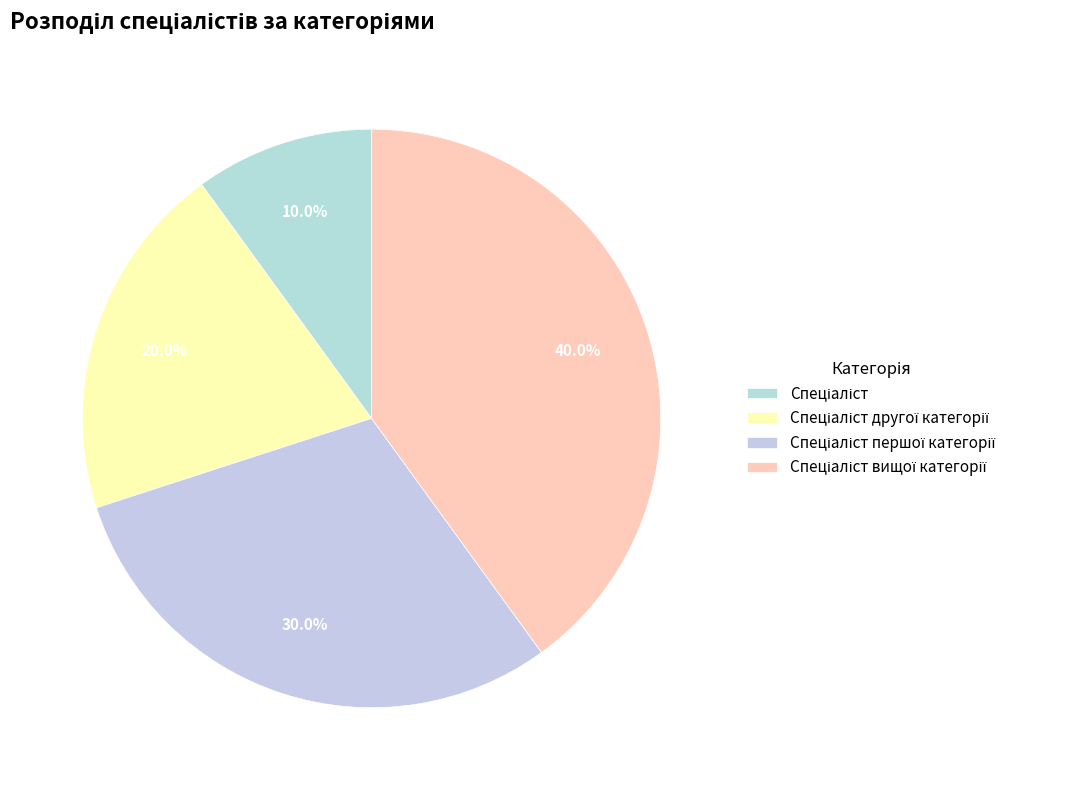

Count the number of slices in the pie.

4